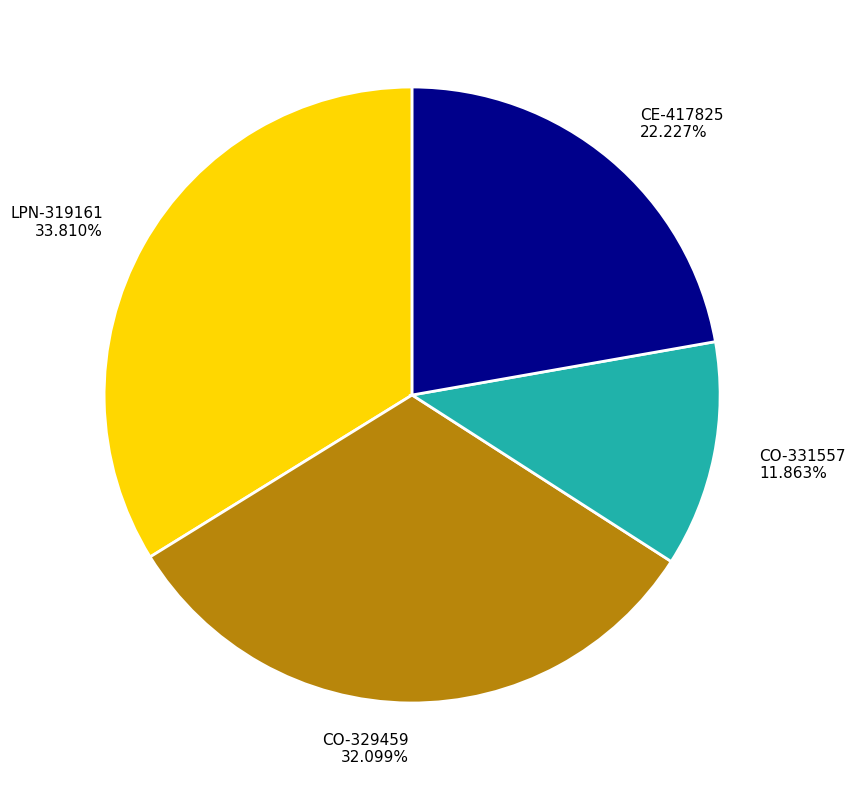

What is the ratio of the value at CO-329459 32.099% to the value at LPN-319161 33.810%?

0.9